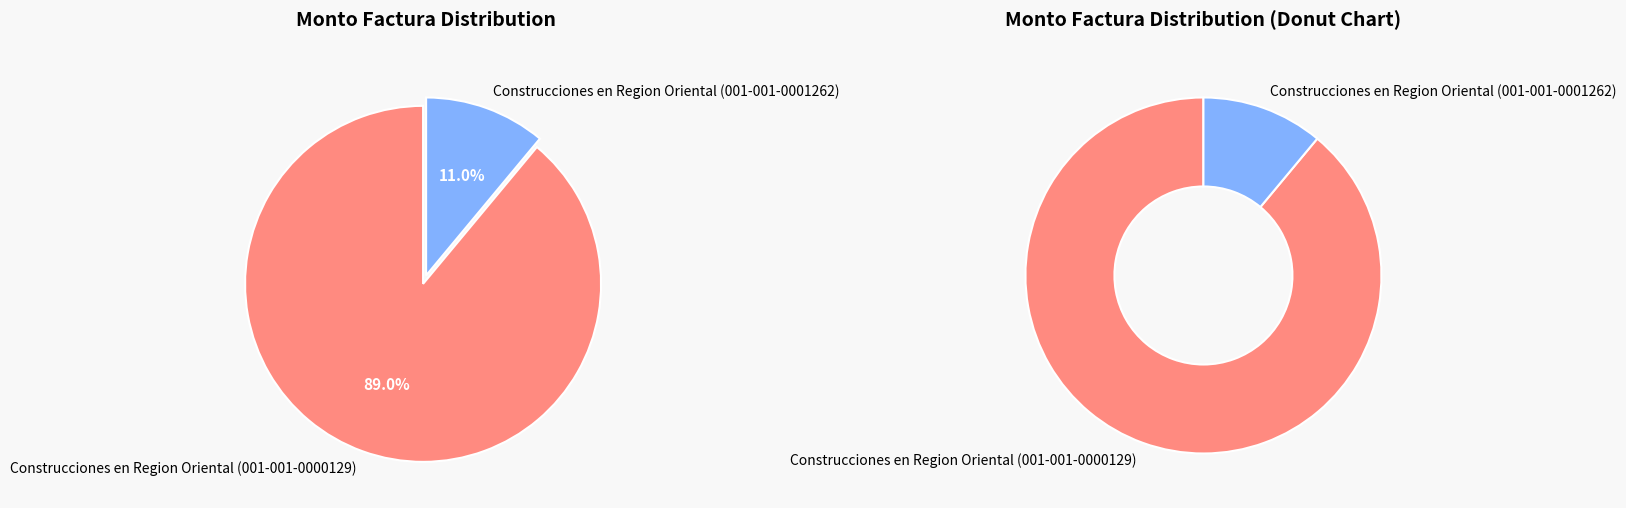

What is the largest slice in the pie chart?

Construcciones en Region Oriental (001-001-0000129)